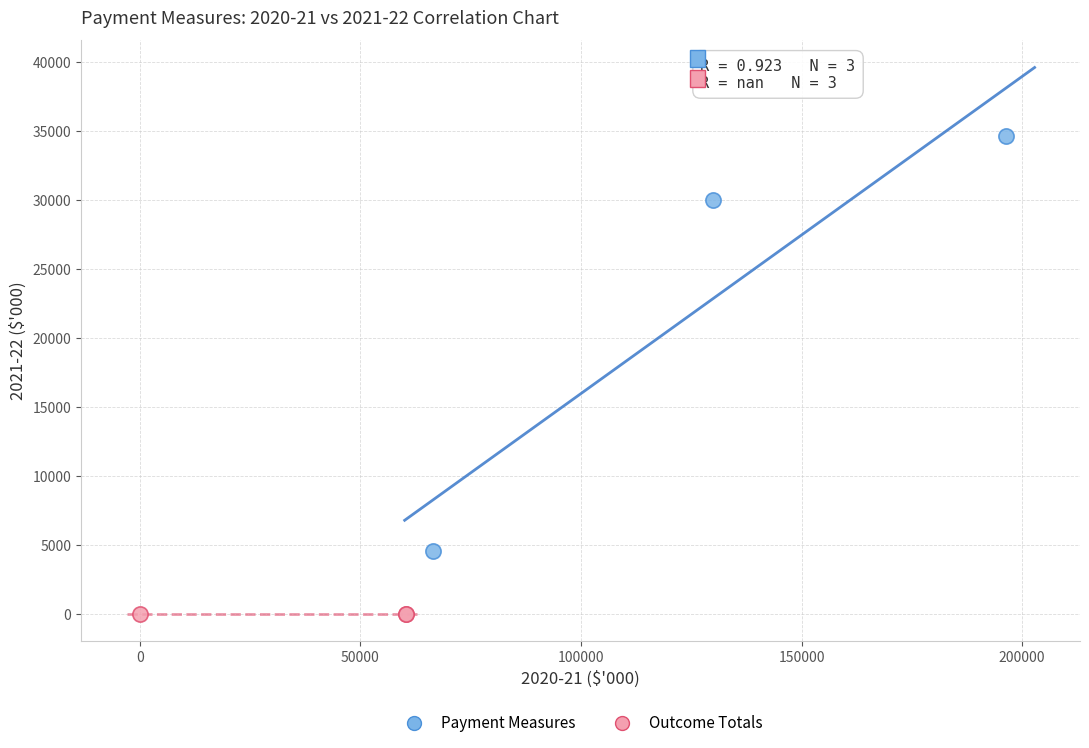

Which series reaches the minimum Y coordinate?

Outcome Totals